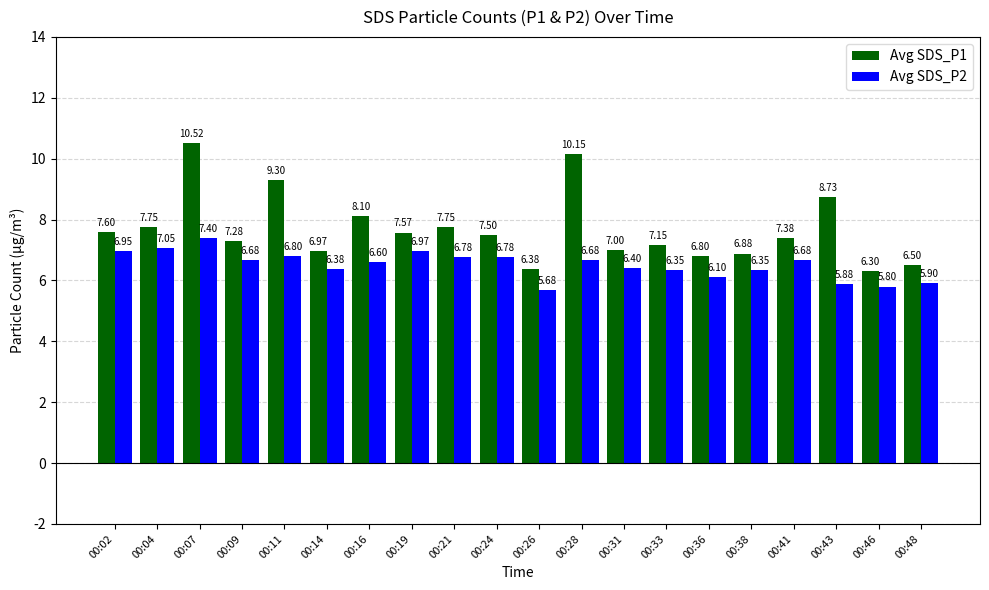

What is the difference between the maximum and minimum values in the Avg SDS_P1 series?

4.2